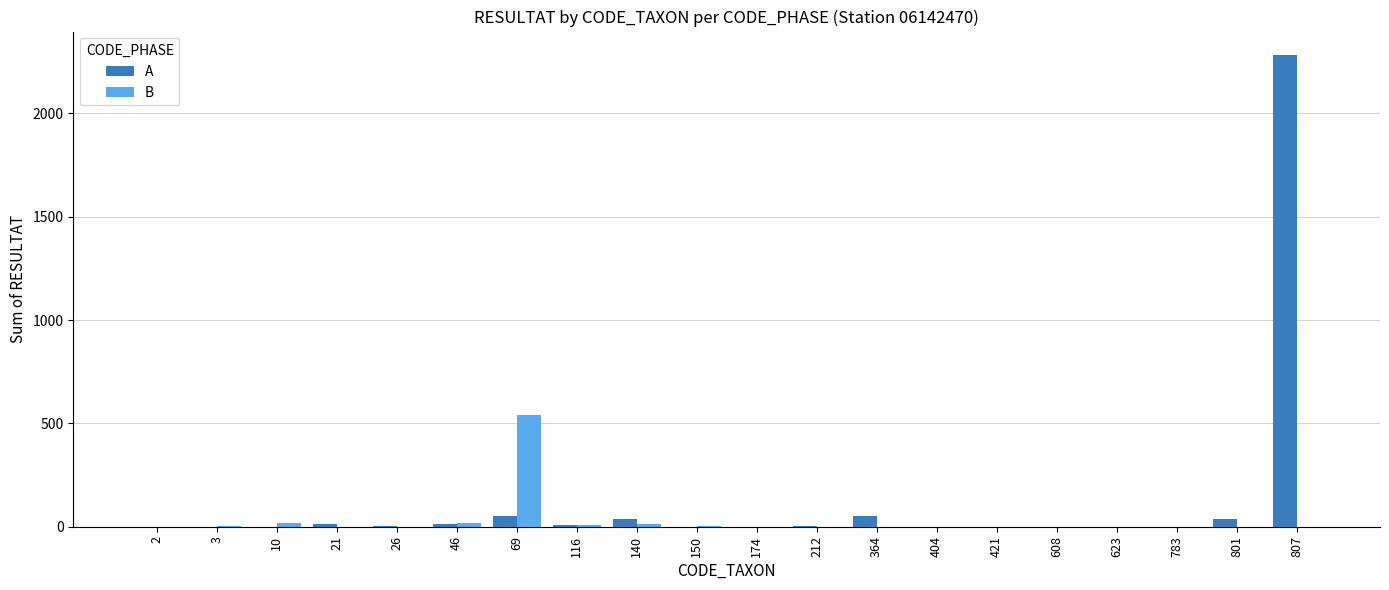

What is the sum of all A values?

2503